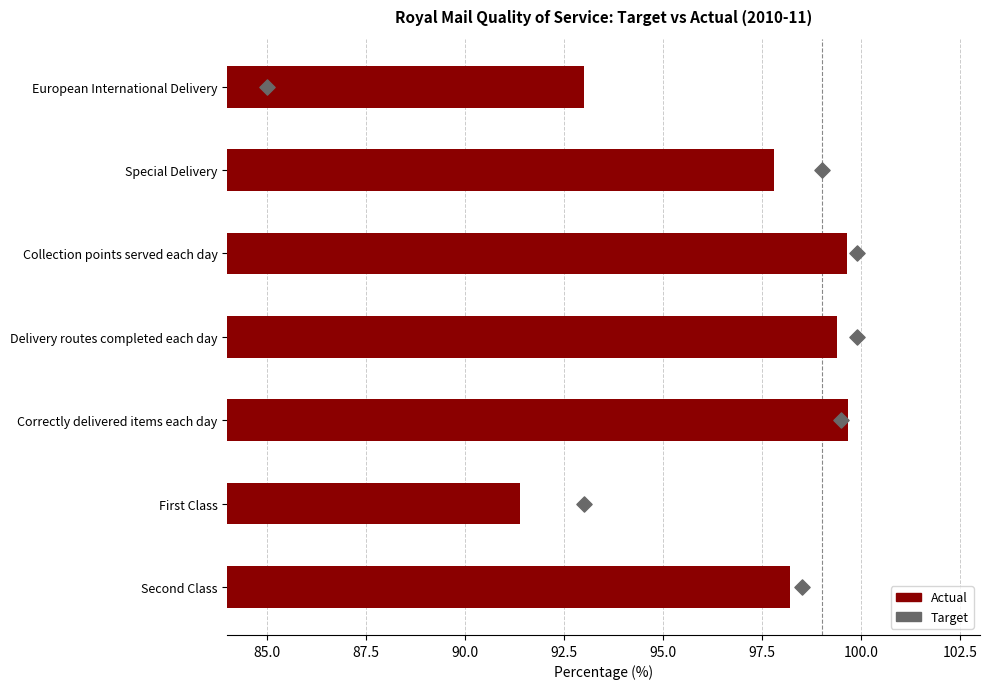

Which series has the largest total across all categories?

Actual